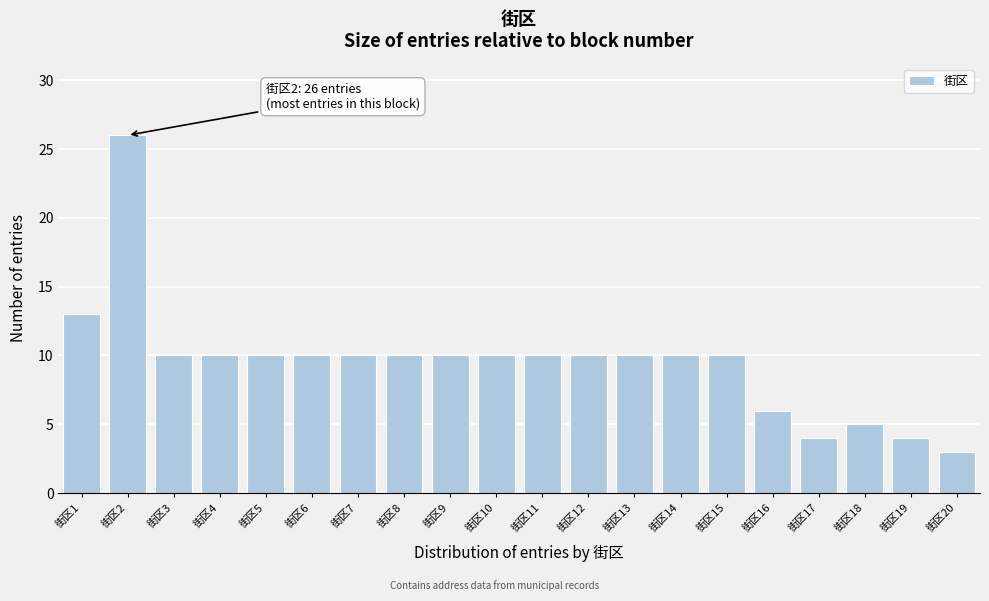

Reading left to right, transcribe all the data shown in this chart.

街区1=13	街区2=26	街区3=10	街区4=10	街区5=10	街区6=10	街区7=10	街区8=10	街区9=10	街区10=10	街区11=10	街区12=10	街区13=10	街区14=10	街区15=10	街区16=6	街区17=4	街区18=5	街区19=4	街区20=3